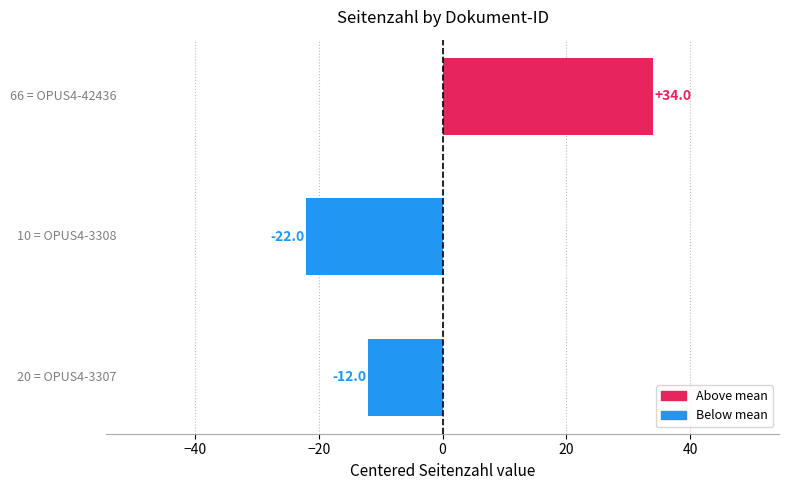

Reading top to bottom, extract all data points from this chart.

34	-22	-12